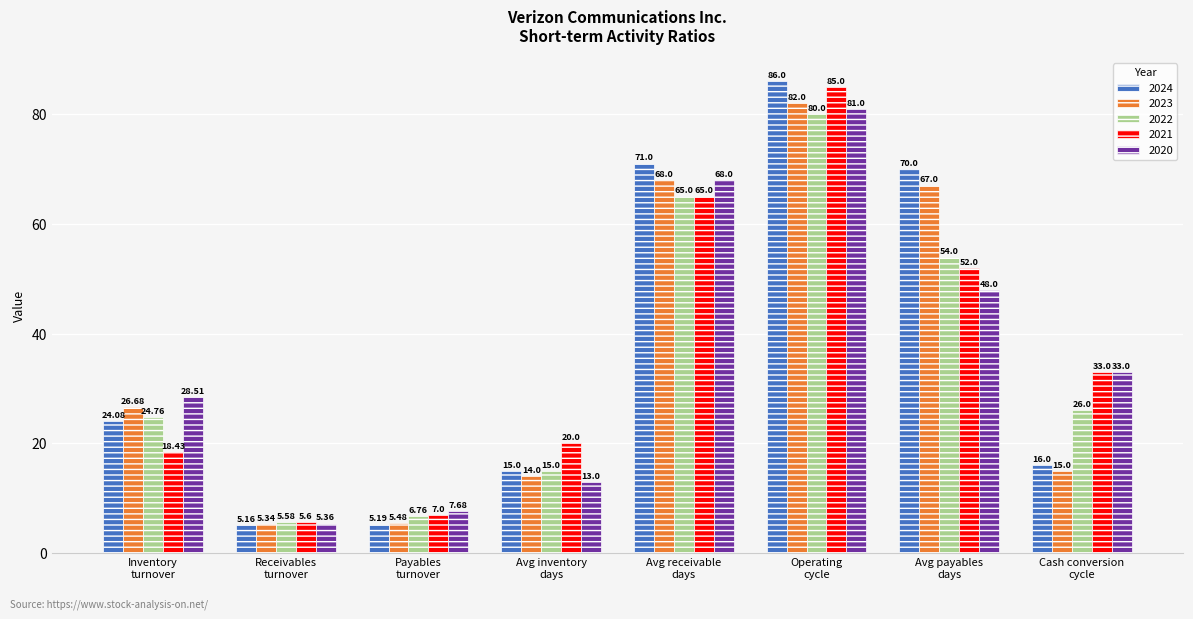

Read the 2020 value at Cash conversion
cycle.

33.0